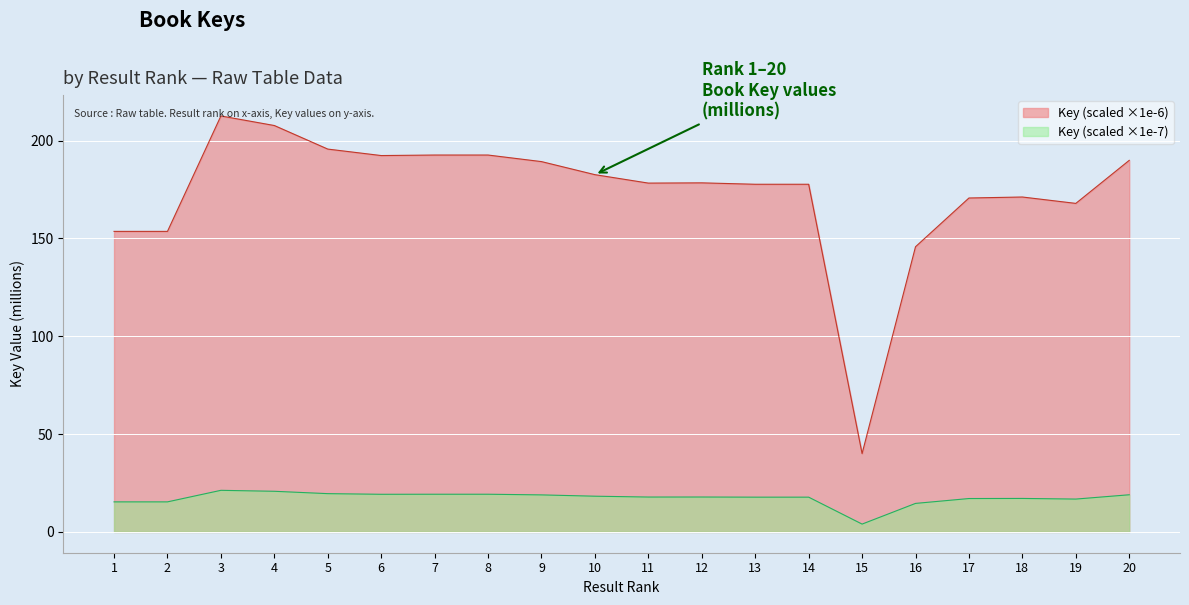

Which has a higher value, 20 or 16?

20